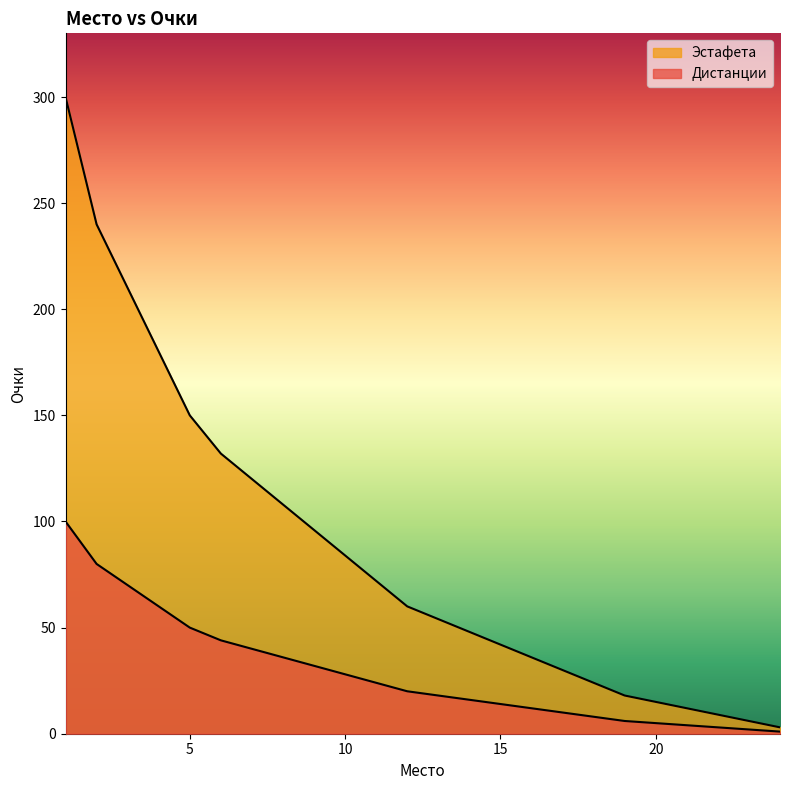

True or false: Дистанции and Эстафета intersect in this chart.

False